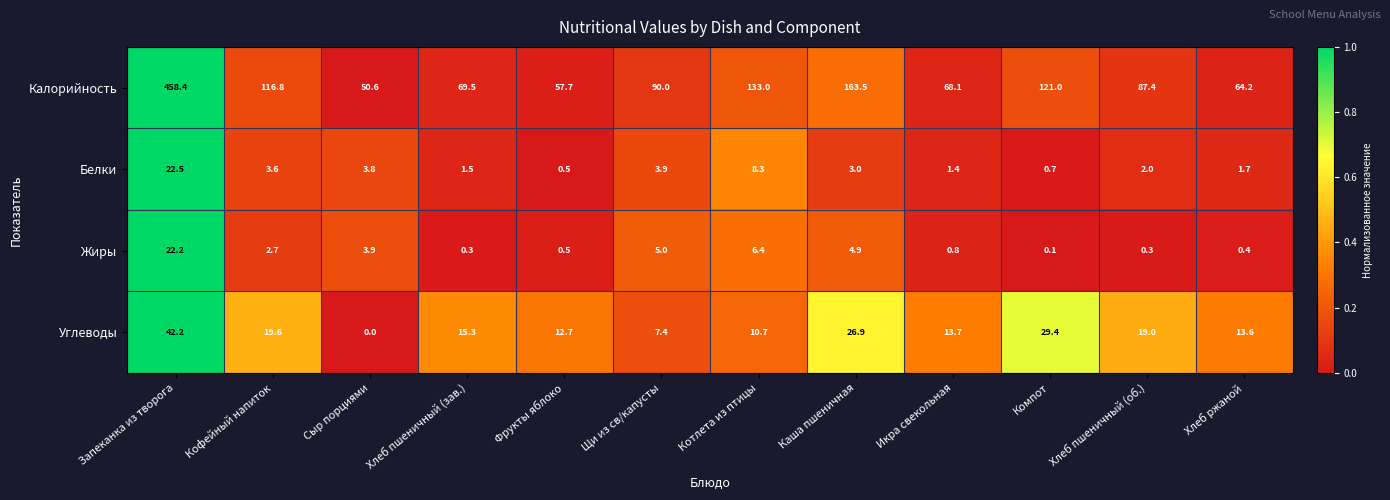

Which series has the largest total across all categories?

Калорийность